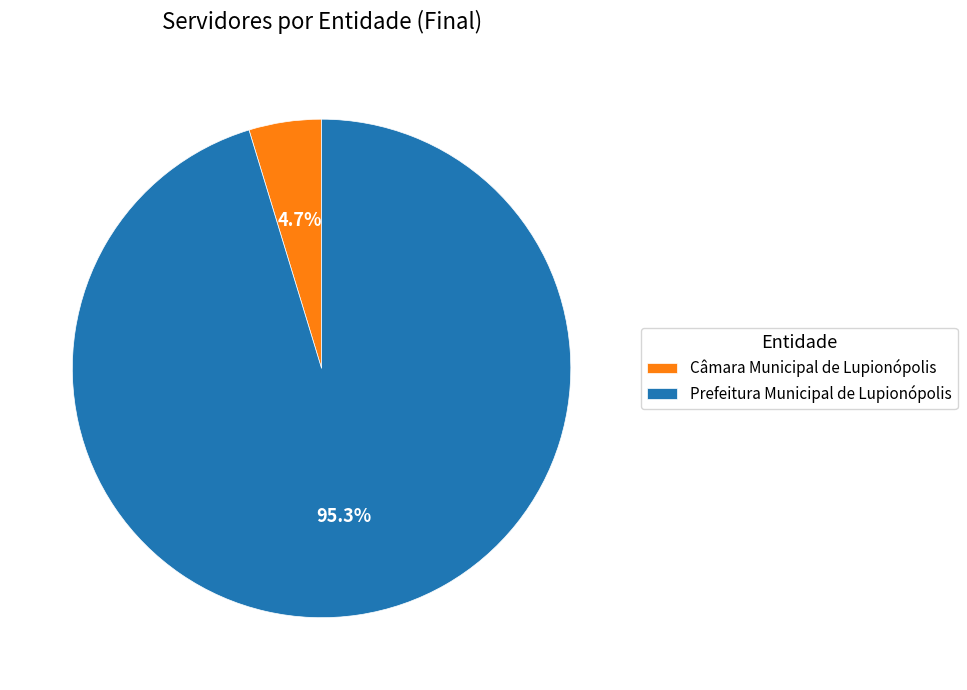

Which category has the smallest portion of the pie?

Câmara Municipal de Lupionópolis